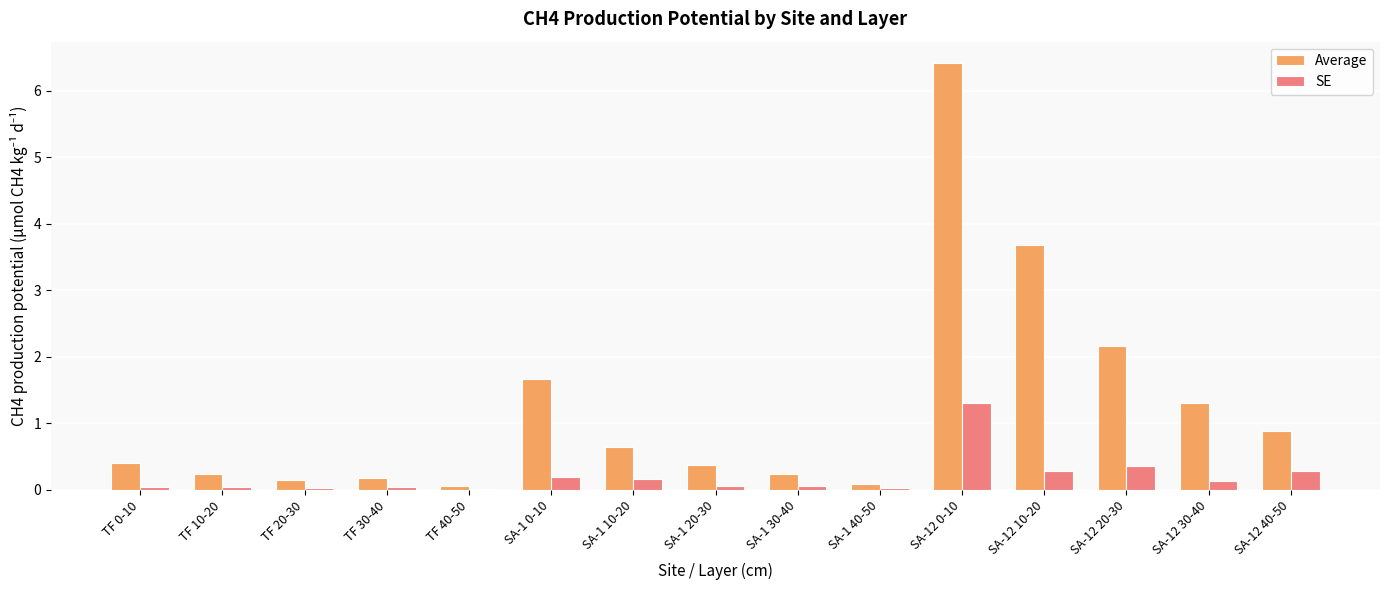

The SE series shows 0.2 at SA-1 0-10. True or false?

True